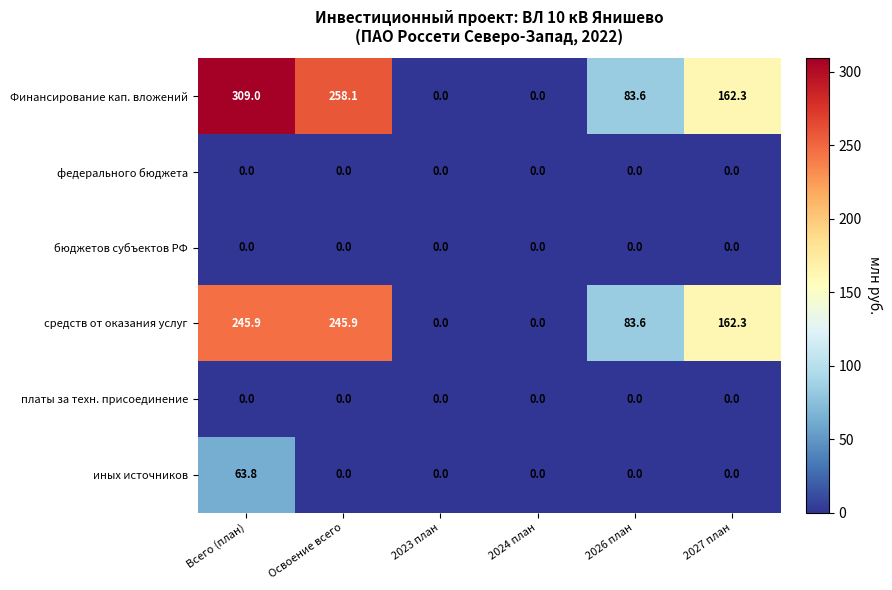

What is the sum of the иных источников values at 2023 план and Всего (план)?

63.8